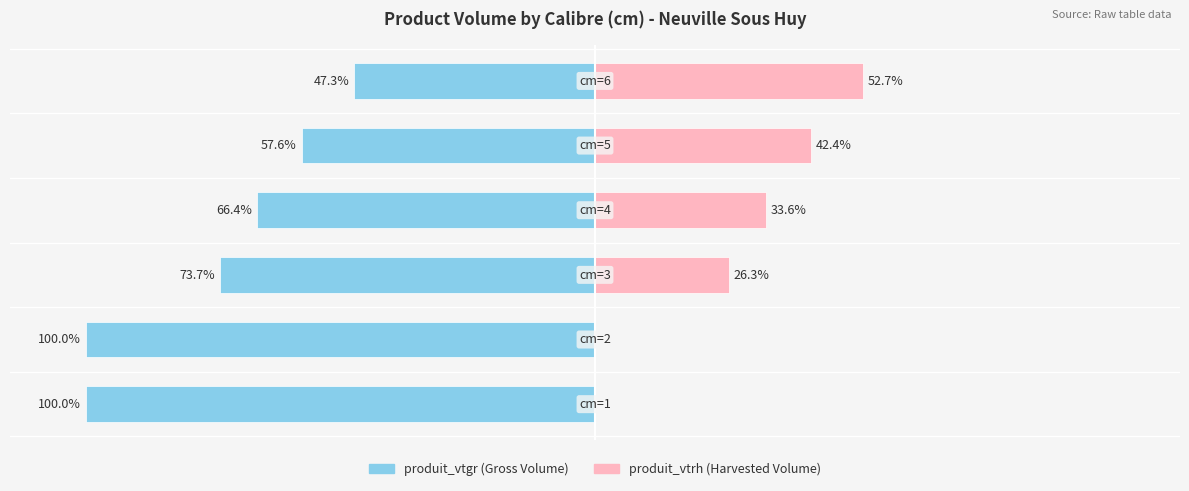

At how many categories does at least one series exceed -37?

6